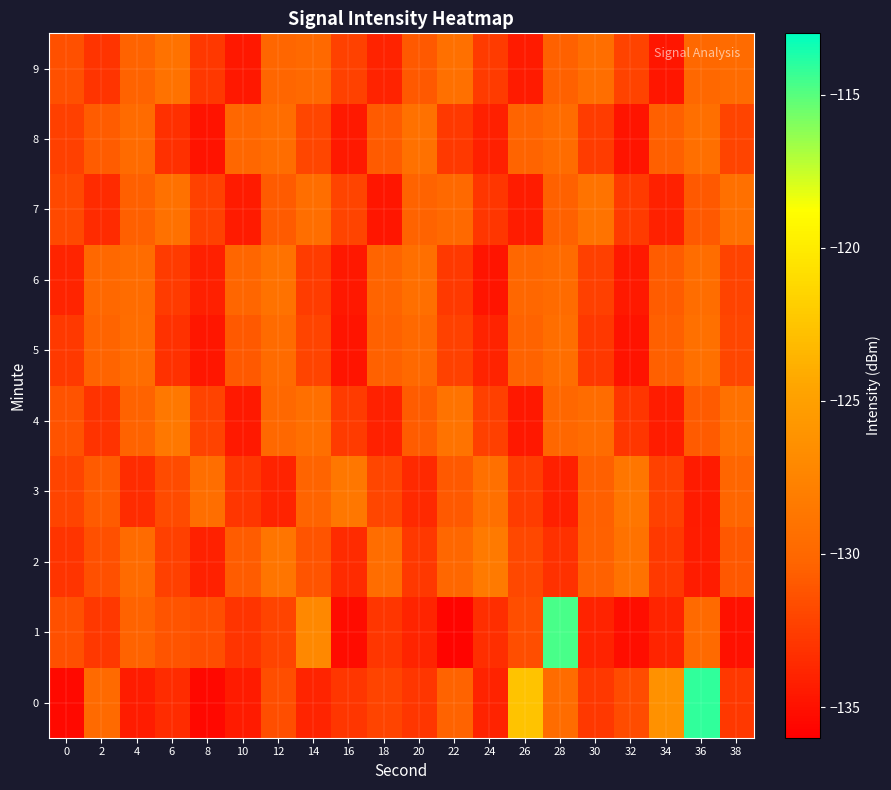

Count the number of data series in this chart.

10